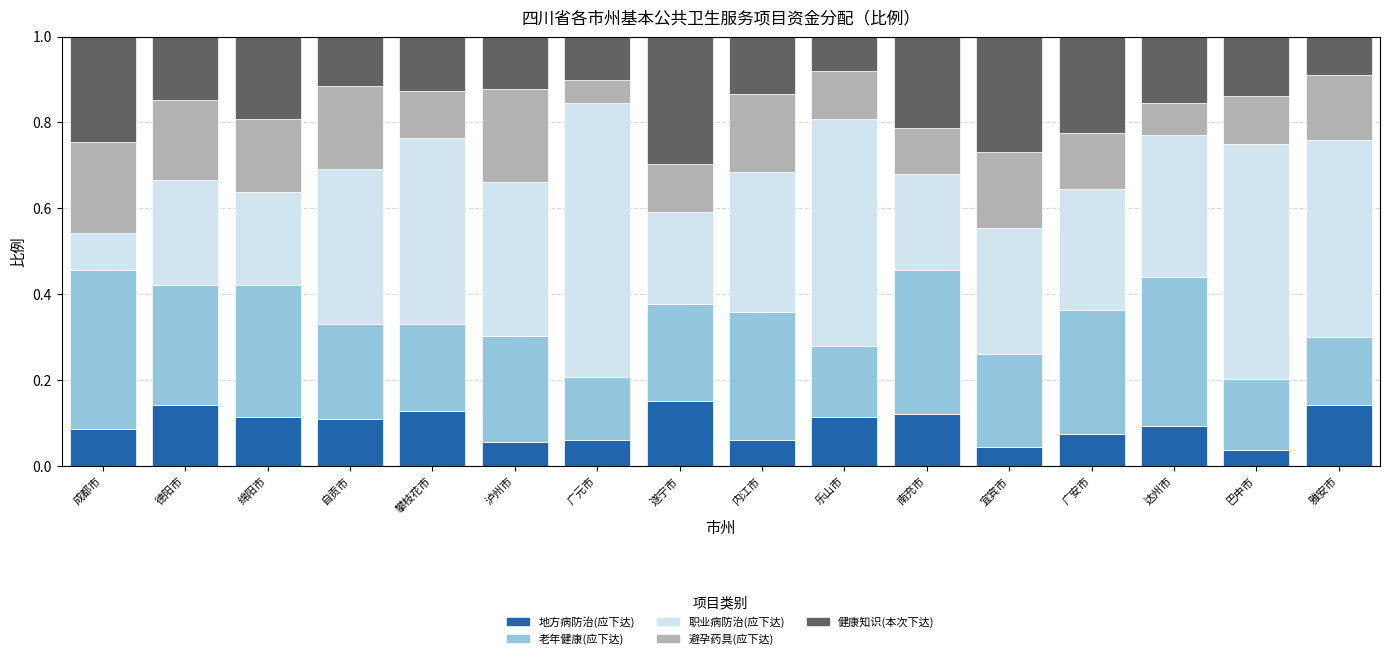

What is the total value across all series at 自贡市?

1.0